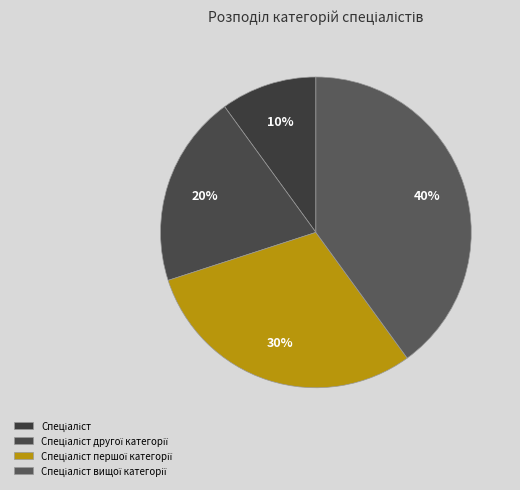

Rank the categories by value from lowest to highest.

Спеціаліст, Спеціаліст другої категорії, Спеціаліст першої категорії, Спеціаліст вищої категорії